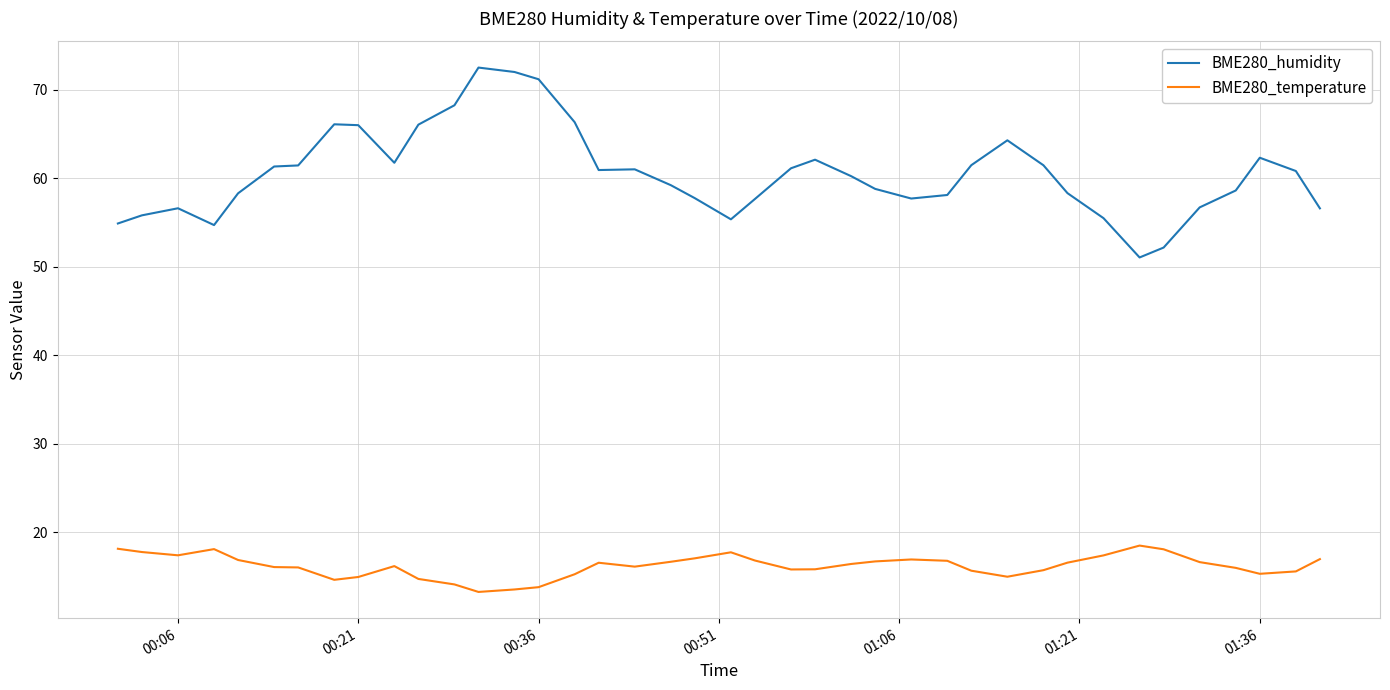

Which series has the largest total across all categories?

BME280_humidity